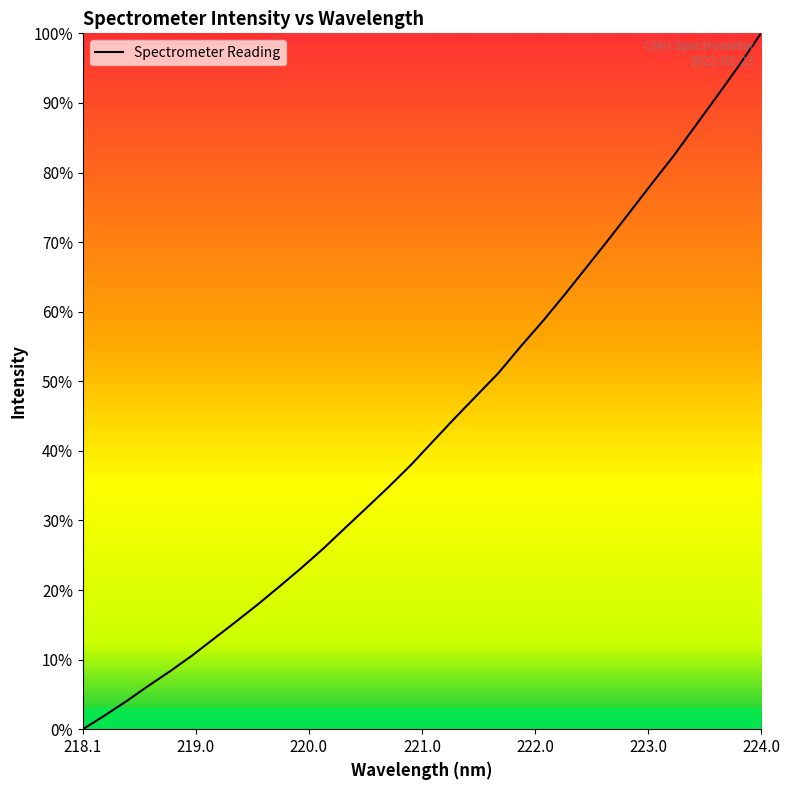

What is the greatest value displayed?

100.0